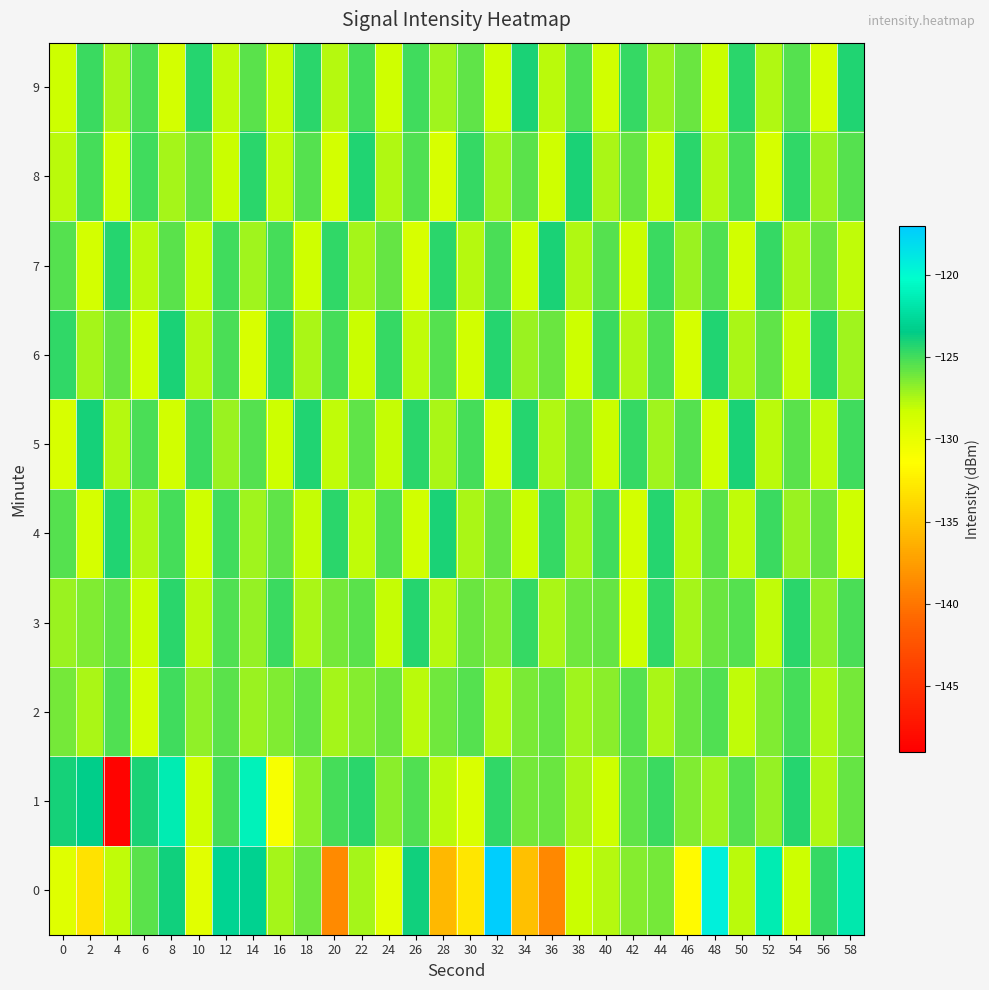

What is the smallest value displayed?

-148.6